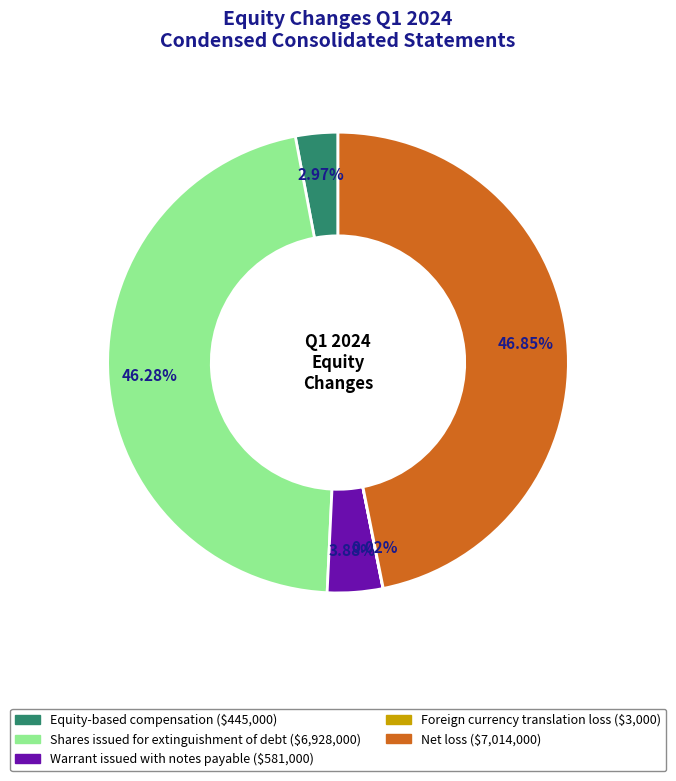

Which category has the biggest portion of the pie?

Net loss